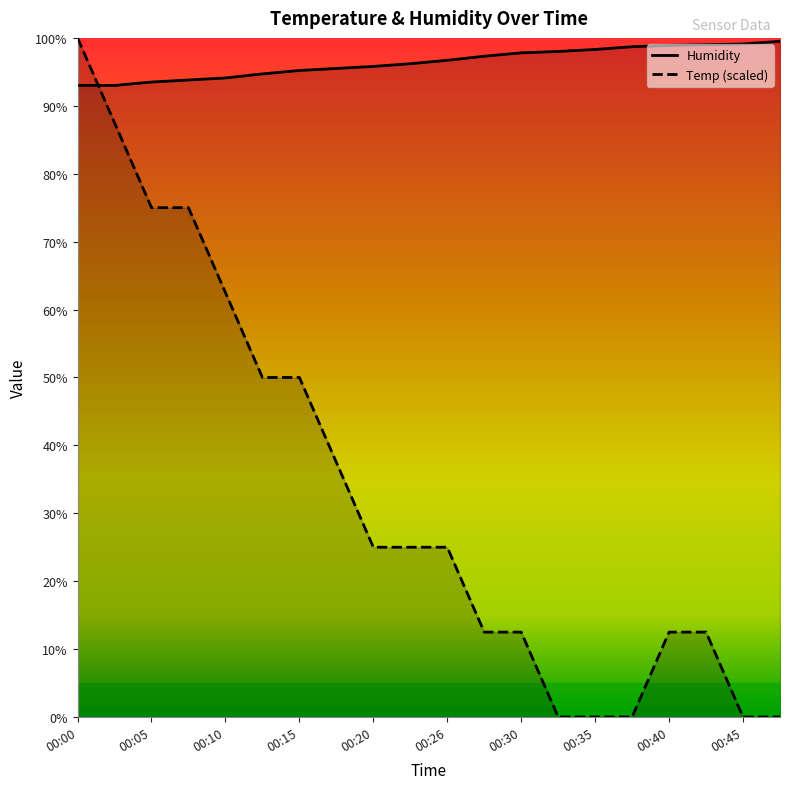

True or false: Temp has more than 1 points higher than both neighbors.

False